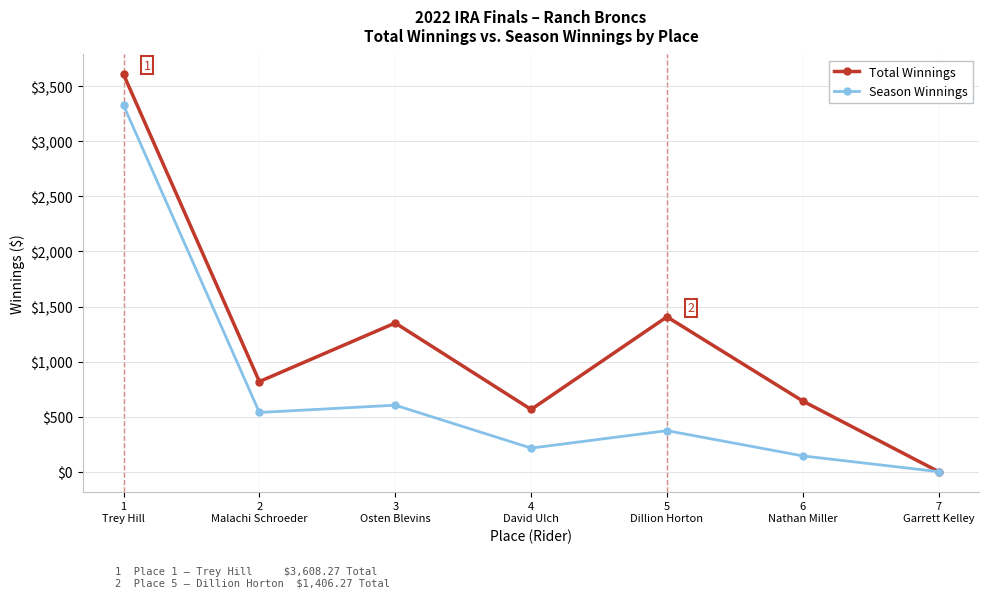

What is the maximum value shown in the chart?

3608.3